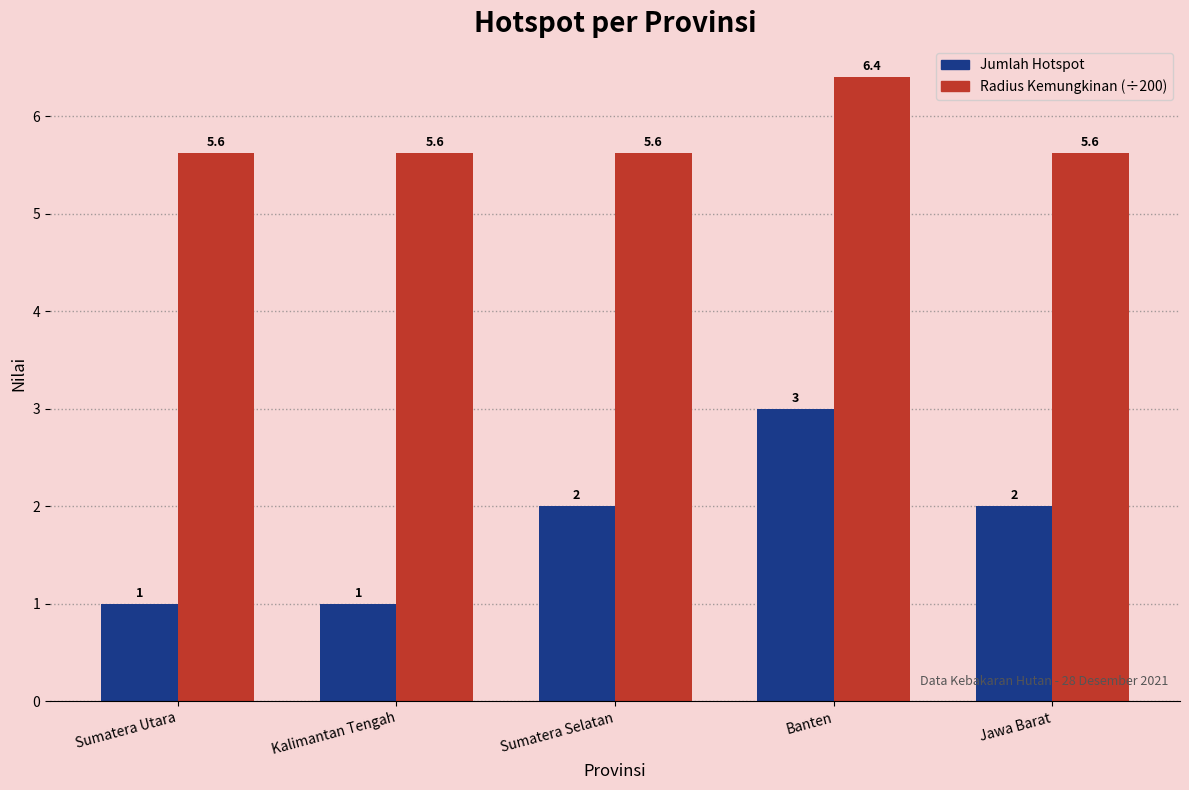

How many groups of bars are there?

5